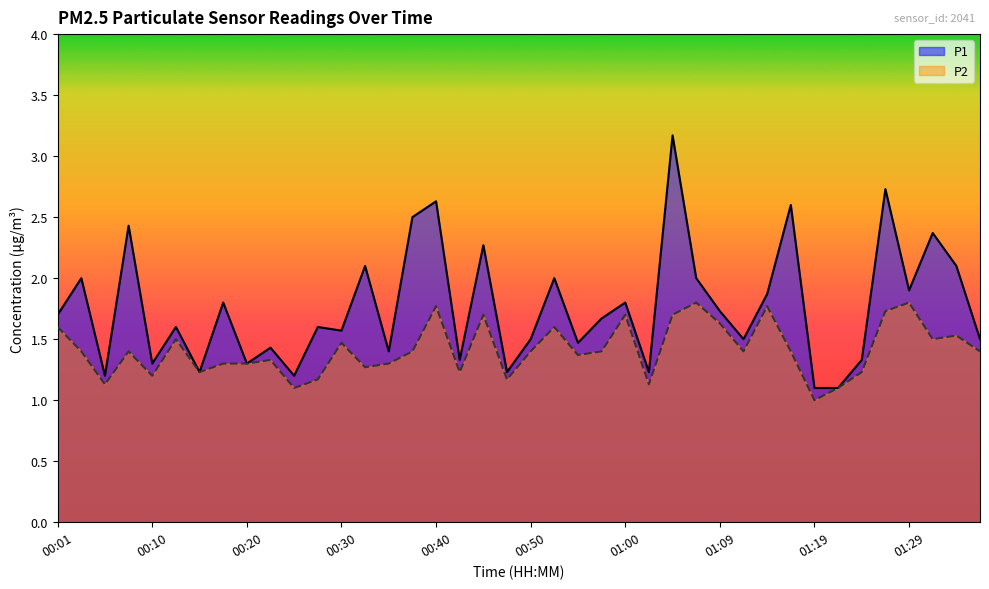

Which series has the widest spread of values?

P1